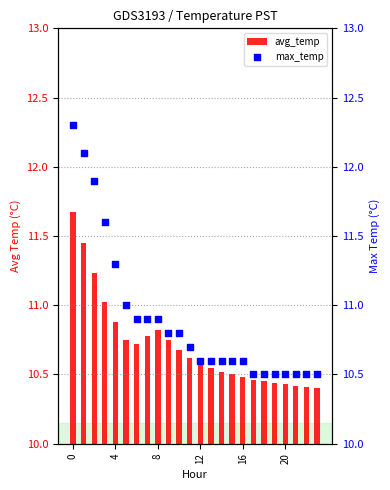

At how many categories does at least one series exceed 7?

24